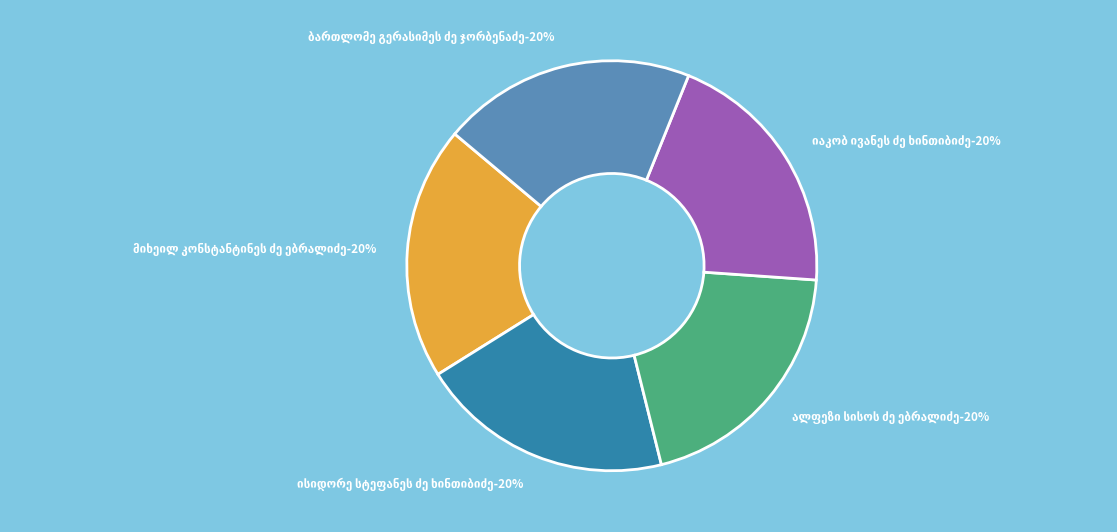

True or false: ბართლომე გერასიმეს ძე ჯორბენაძე accounts for 20% of the total.

True